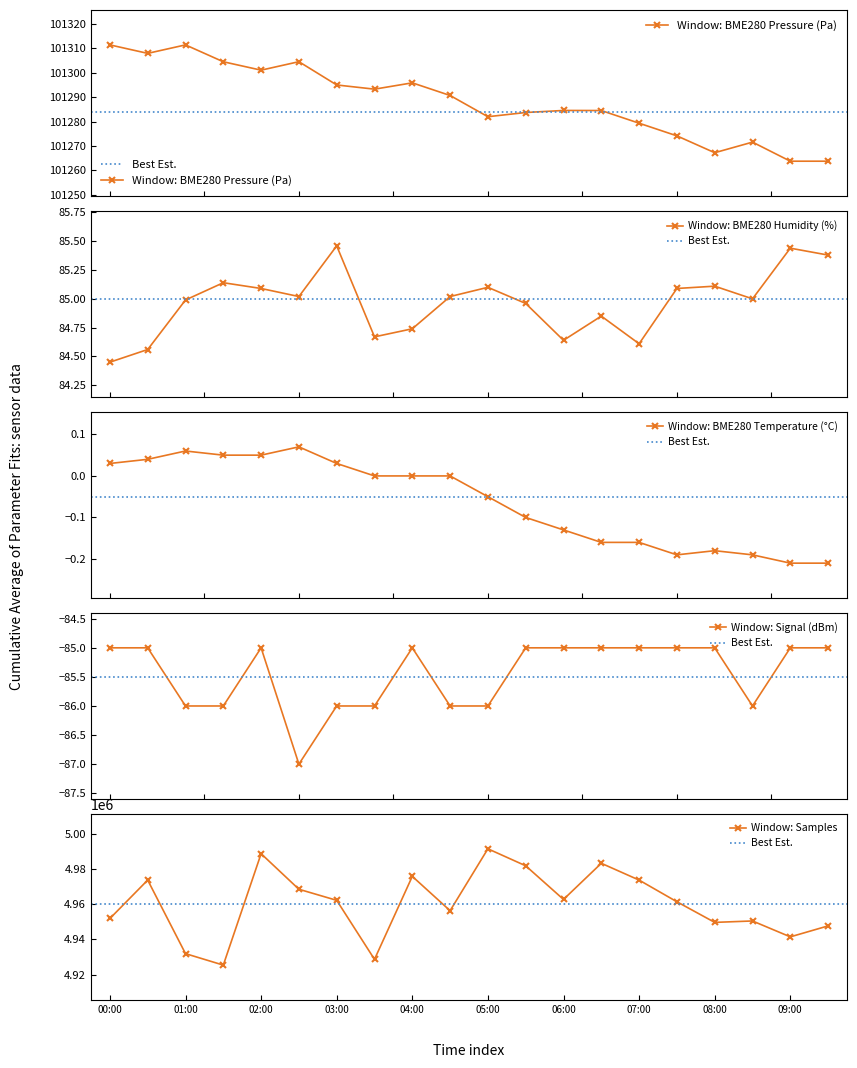

What are all the series names shown in the legend?

BME280_pressure, BME280_humidity, BME280_temperature, Signal, Samples